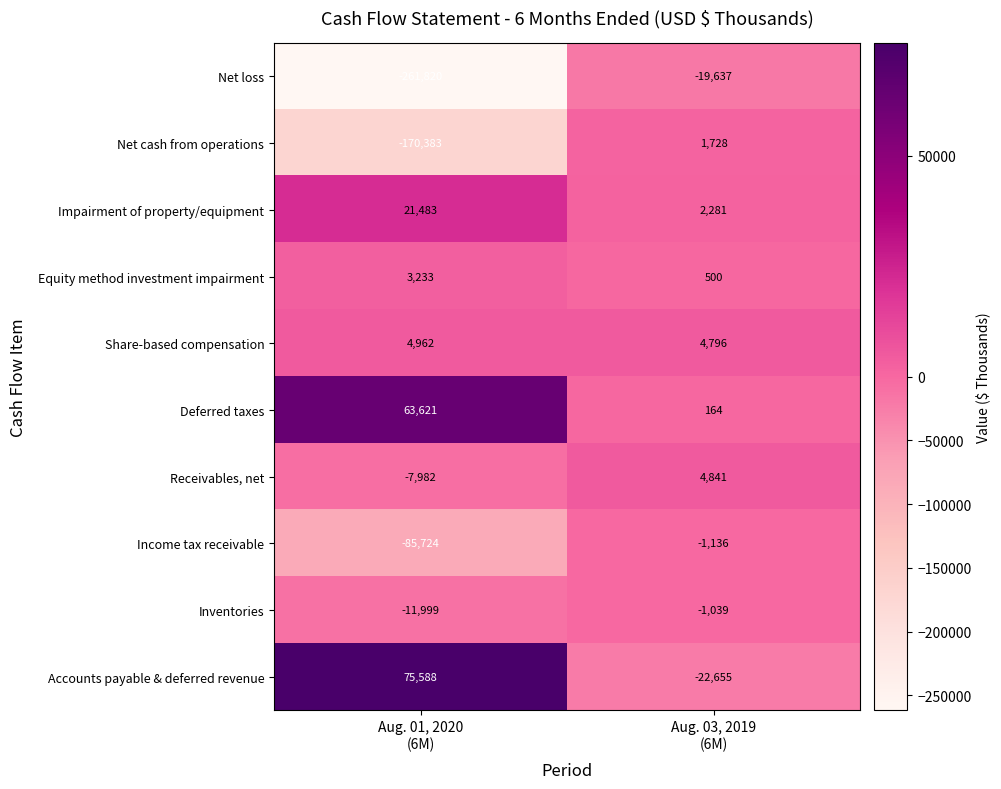

Count the number of data series in this chart.

10